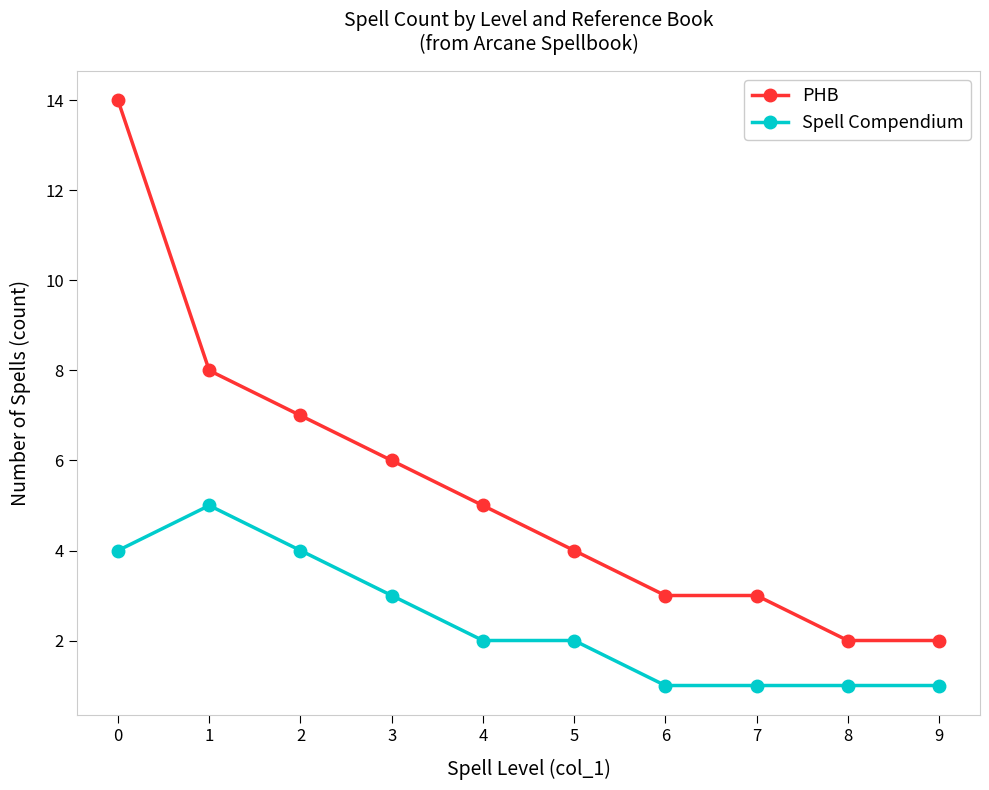

What is the value of the Spell Compendium point at the 6th from the left?

2